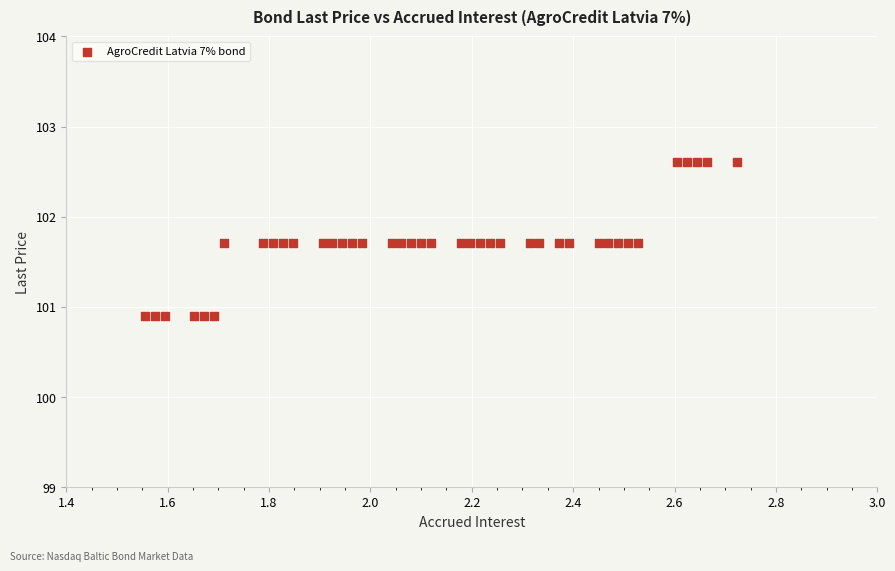

What is the range of Y values (max minus min)?

1.7